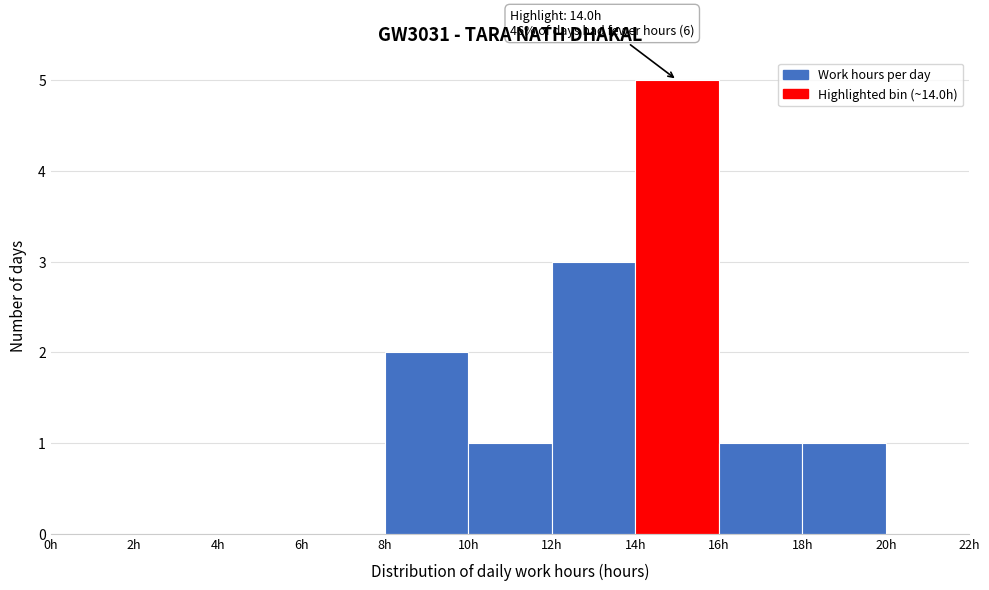

Over which range of the x-axis is the bar tallest?

14 to 16